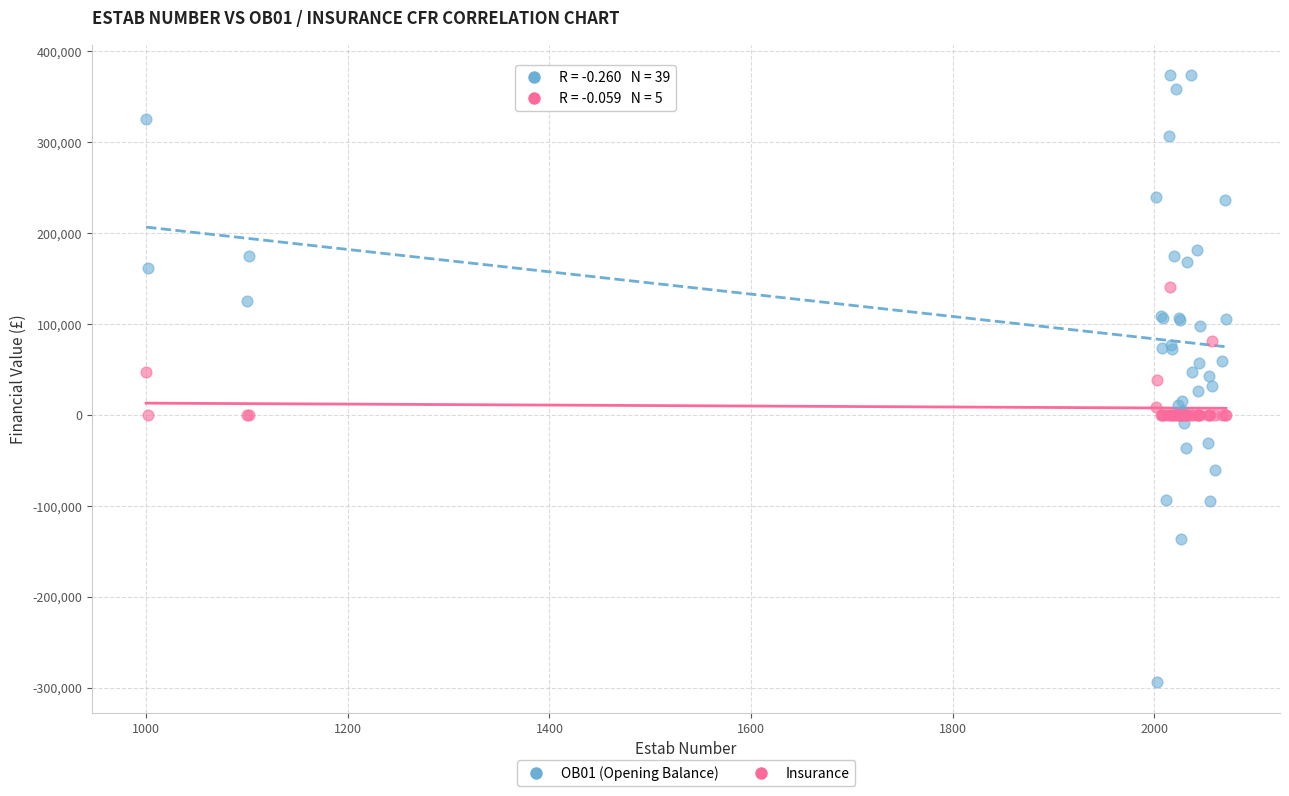

Which series contains the highest Y value?

OB01 (Opening Balance)